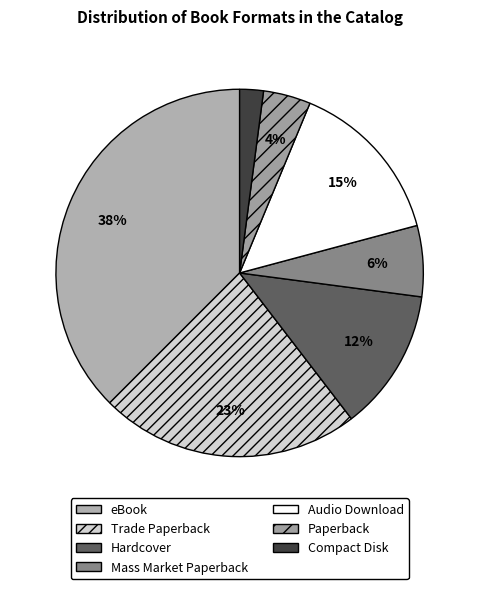

To the nearest percent, what is the difference between the Compact Disk and Mass Market Paperback slice percentages?

4%